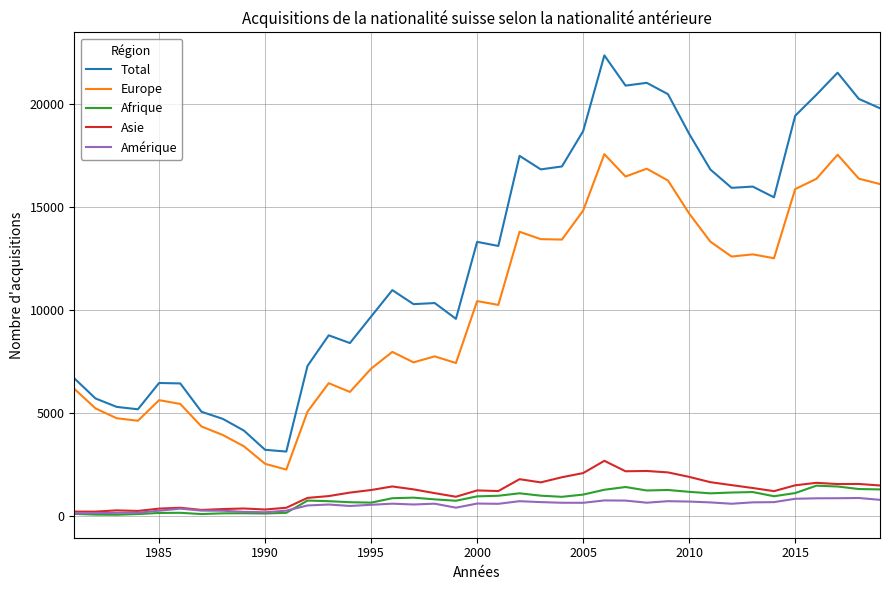

Which series has the largest total across all categories?

Total